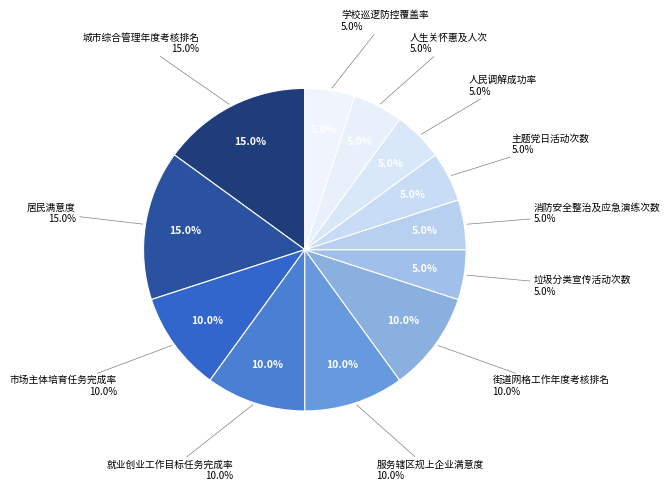

Do 消防安全整治及应急演练次数 and 主题党日活动次数 together represent more than half of the pie?

No